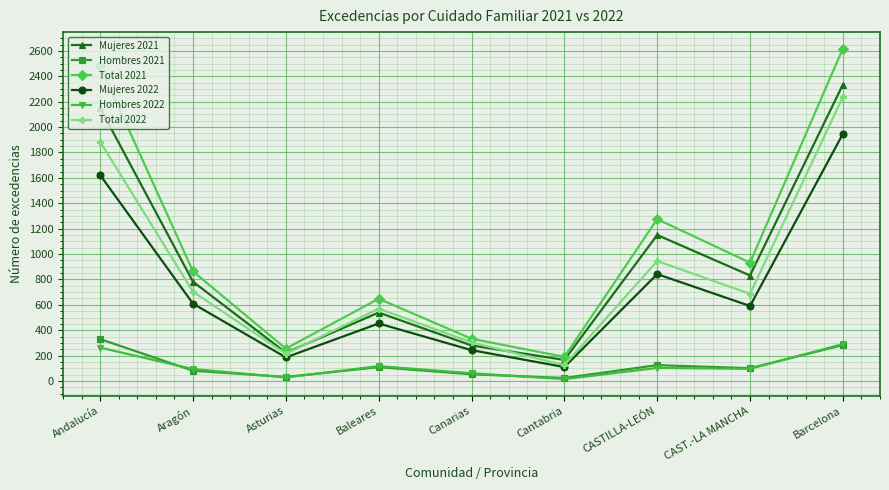

Is it true that Hombres 2021 equals 53 at Canarias?

True